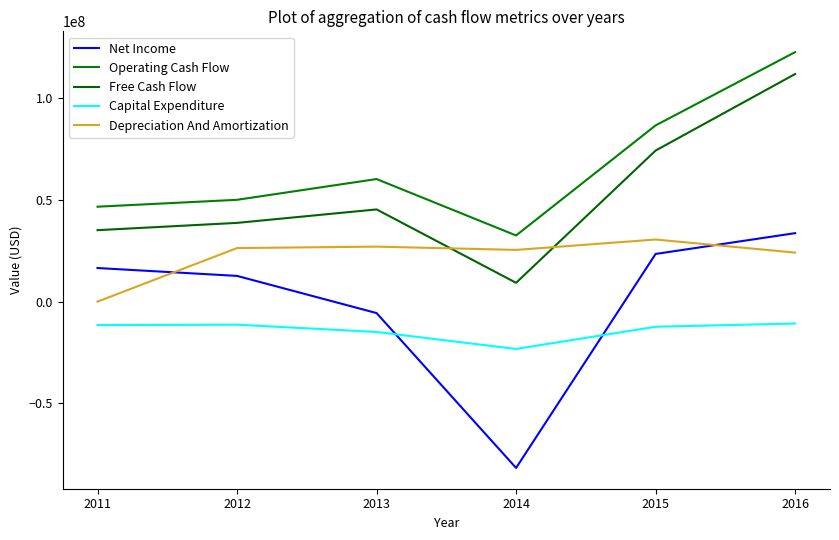

Which series changed the most between 2011 and 2012?

Depreciation And Amortization